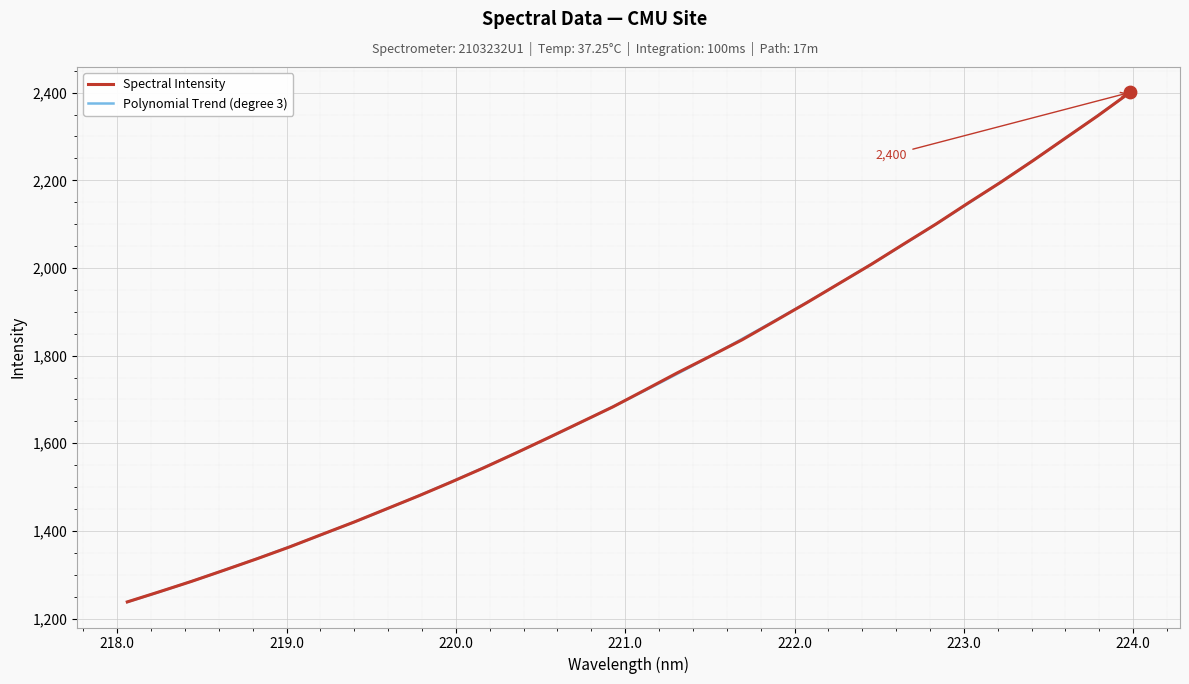

What is the change in value from 218.6332 to 223.408?

+934.3